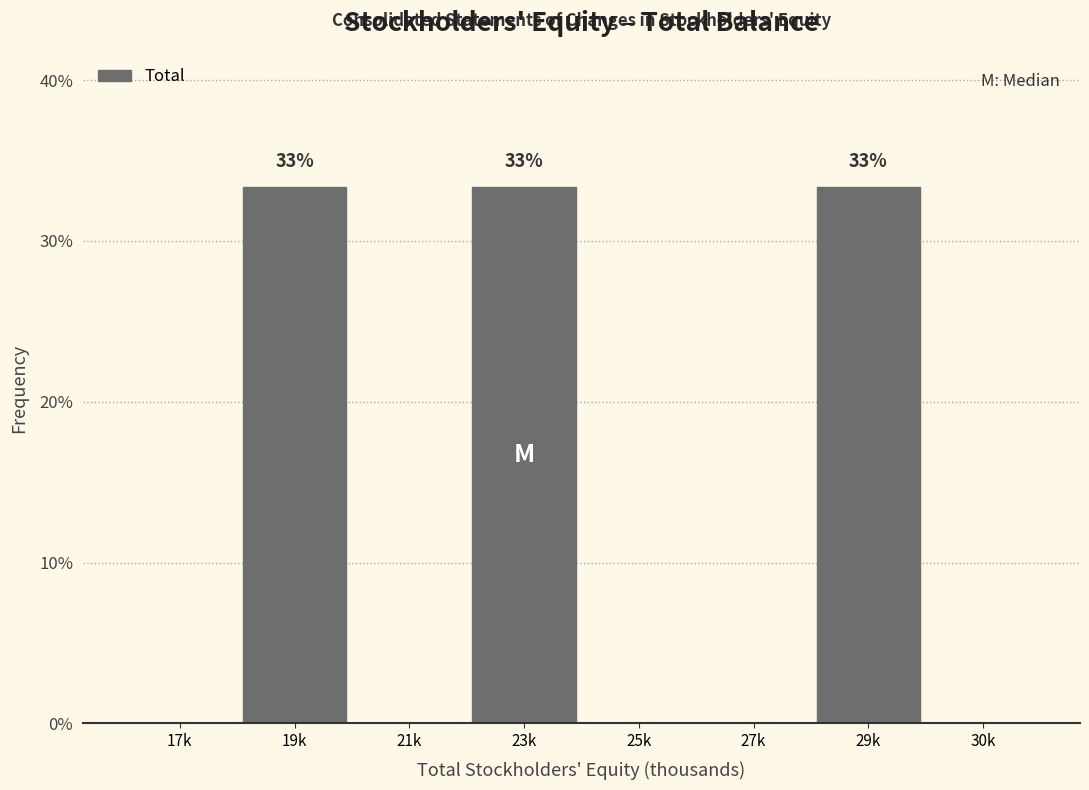

Reading left to right, transcribe all the data shown in this chart.

17k=0.0	19k=33.3	21k=0.0	23k=33.3	25k=0.0	27k=0.0	29k=33.3	30k=0.0